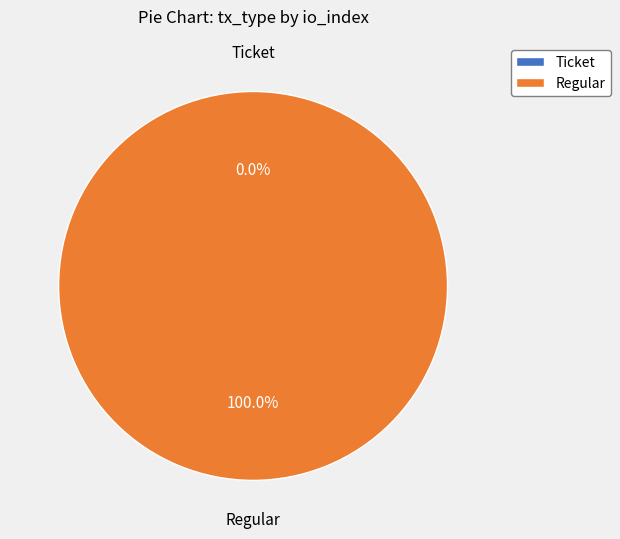

Rank the categories by value from highest to lowest.

Regular, Ticket